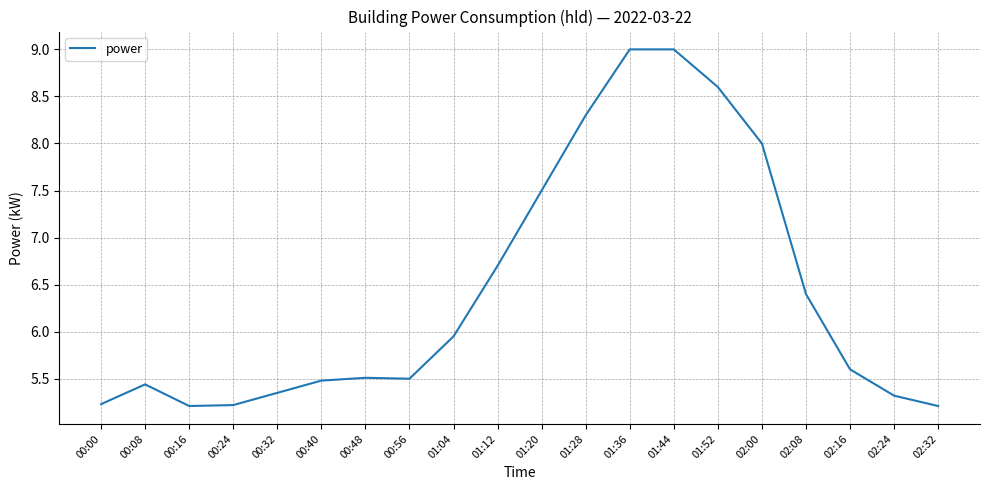

What is the average value?

6.4